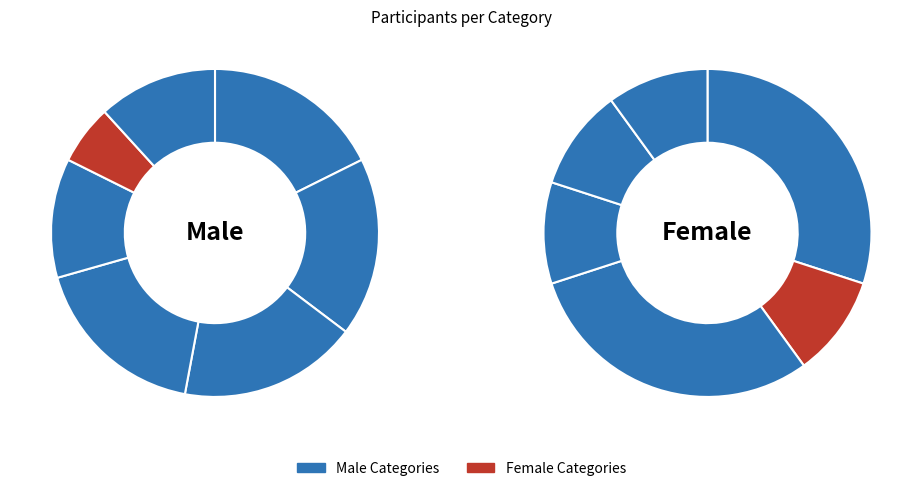

Approximately how many times larger is the value at 3 compared to 4?

1.0